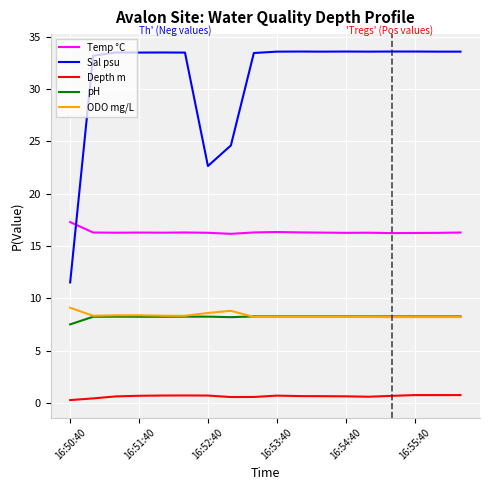

Which series has the largest total across all categories?

Sal psu